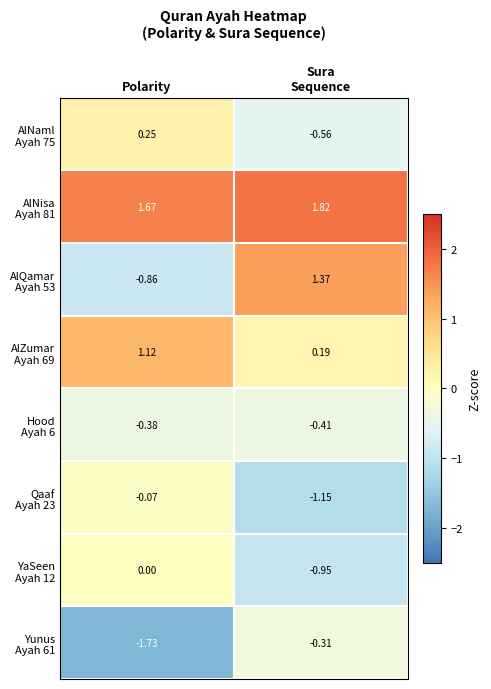

How many data points does each series have?

2